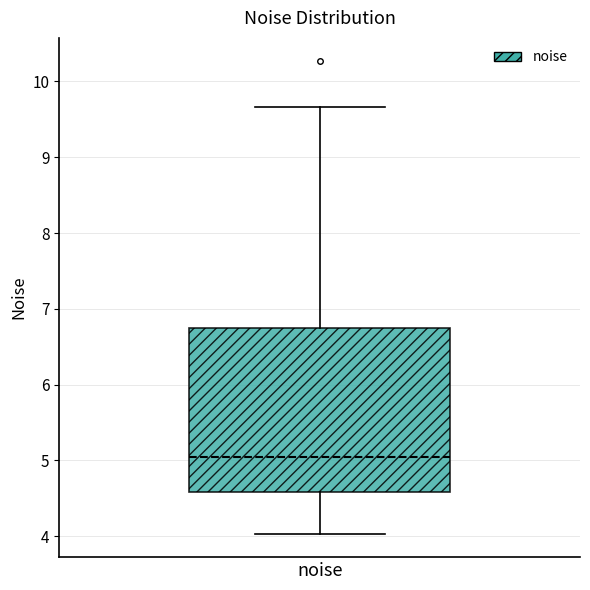

Transcribe this box plot: give where the median line is, the range the box spans, and where the two whiskers end, as read against the y-axis. The values are not printed on the chart, so give them approximately, as read against the axis.

median 5.0, box 4.6 to 6.7, whiskers 4.0 to 9.7